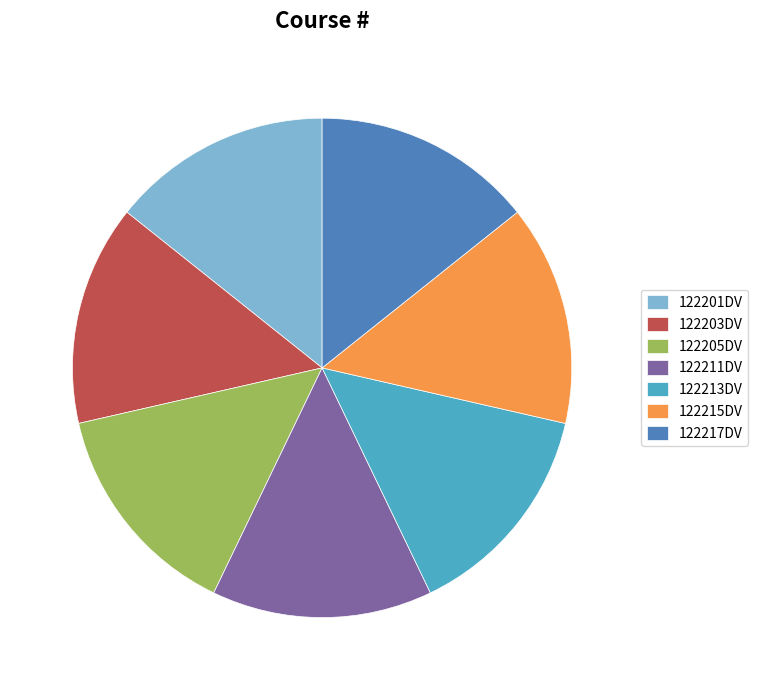

True or false: 122203DV accounts for 14% of the total.

True